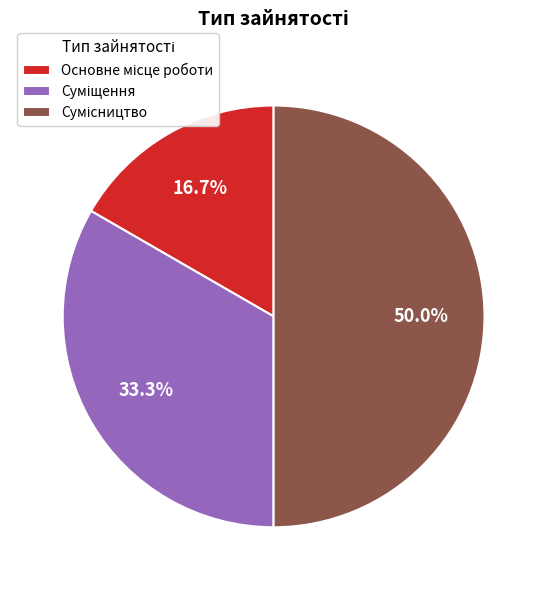

Is Основне місце роботи the majority of the pie?

No